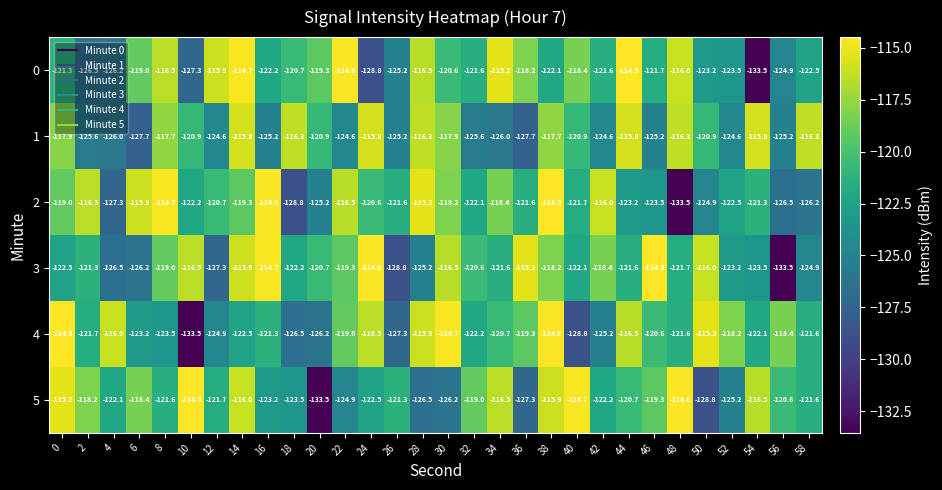

The 5 series shows -122.2 at 42. True or false?

True